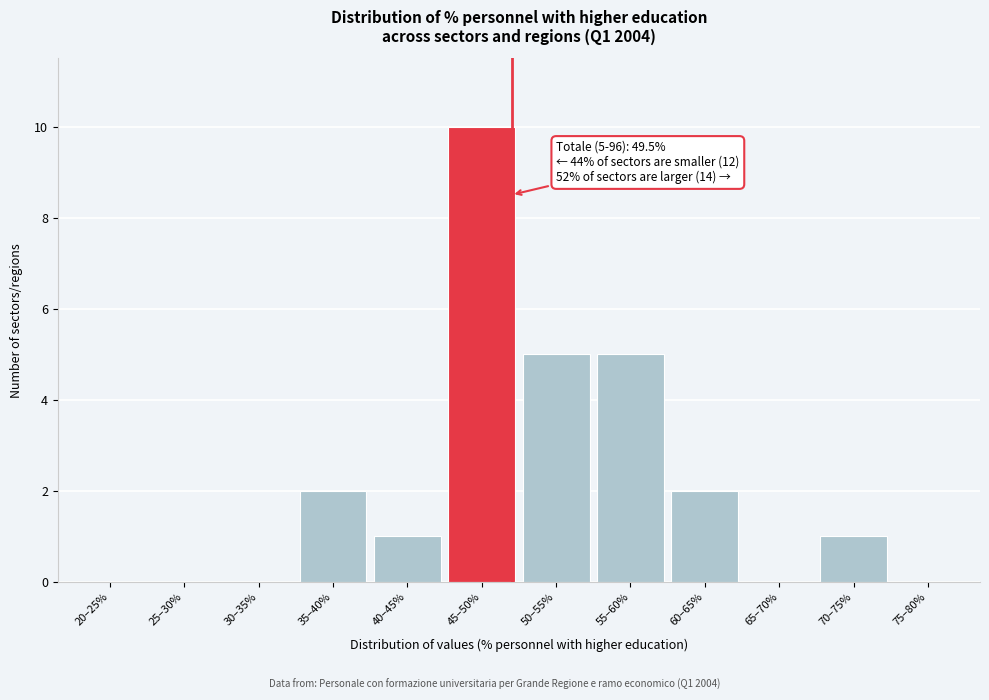

Reading right to left, what are all the values shown in this chart?

75–80%=0	70–75%=1	65–70%=0	60–65%=2	55–60%=5	50–55%=5	45–50%=10	40–45%=1	35–40%=2	30–35%=0	25–30%=0	20–25%=0